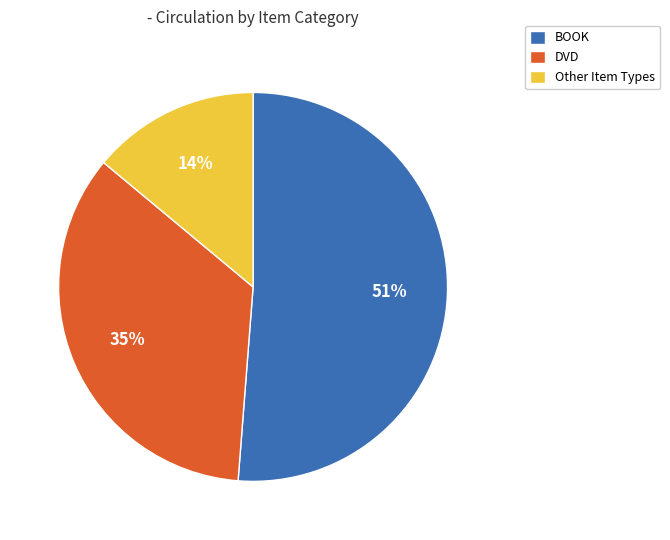

Approximately how many times larger is the value at DVD compared to Other Item Types?

2.5